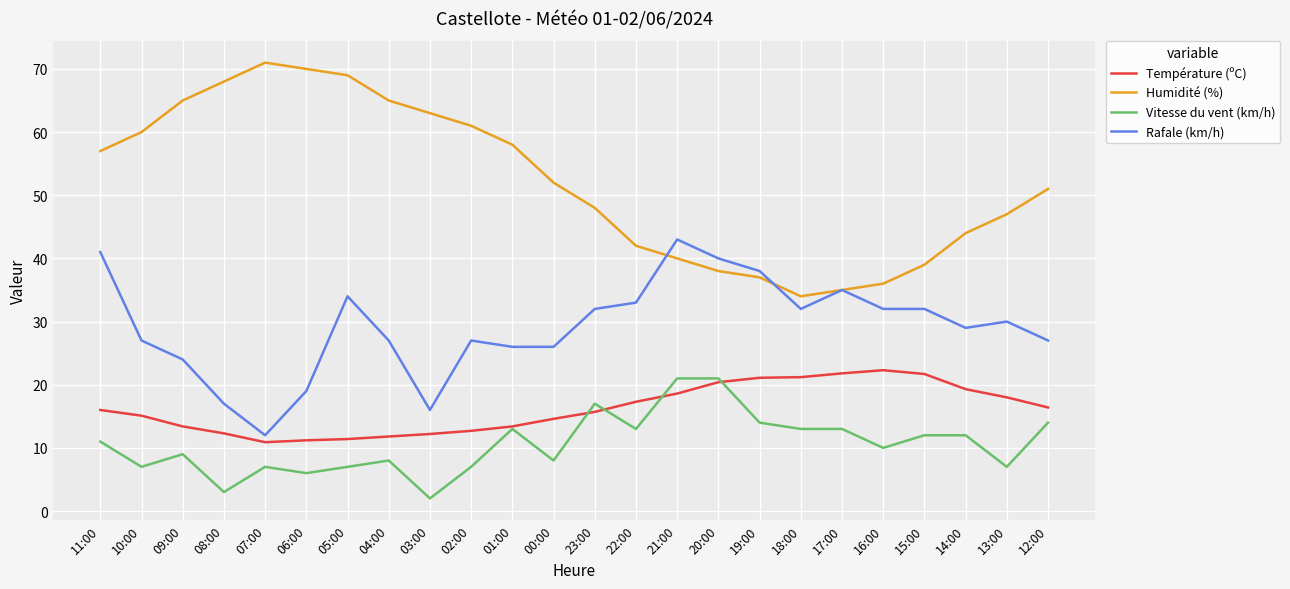

What is the lowest value of the Humidité (%) series?

34.0